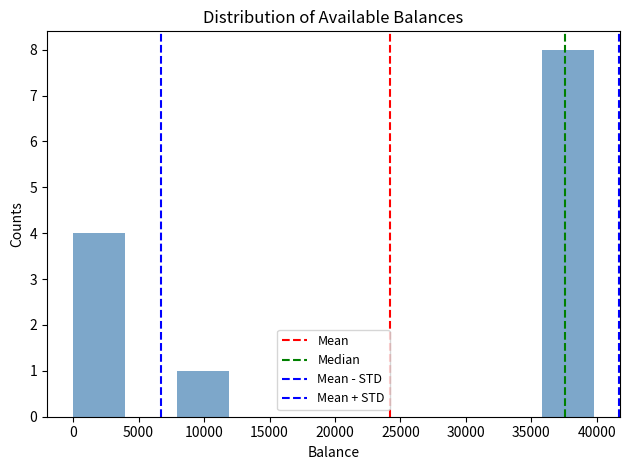

Reading left to right, list every bar in this chart as the range it spans on the x-axis followed by its height. Neither the bar edges nor the heights are printed on the chart, so give them approximately, as read against the axes.

0 to 4000: 4
4000 to 8000: 0
8000 to 12000: 1
12000 to 16000: 0
16000 to 20000: 0
20000 to 24000: 0
24000 to 28000: 0
28000 to 32000: 0
32000 to 36000: 0
36000 to 40000: 8